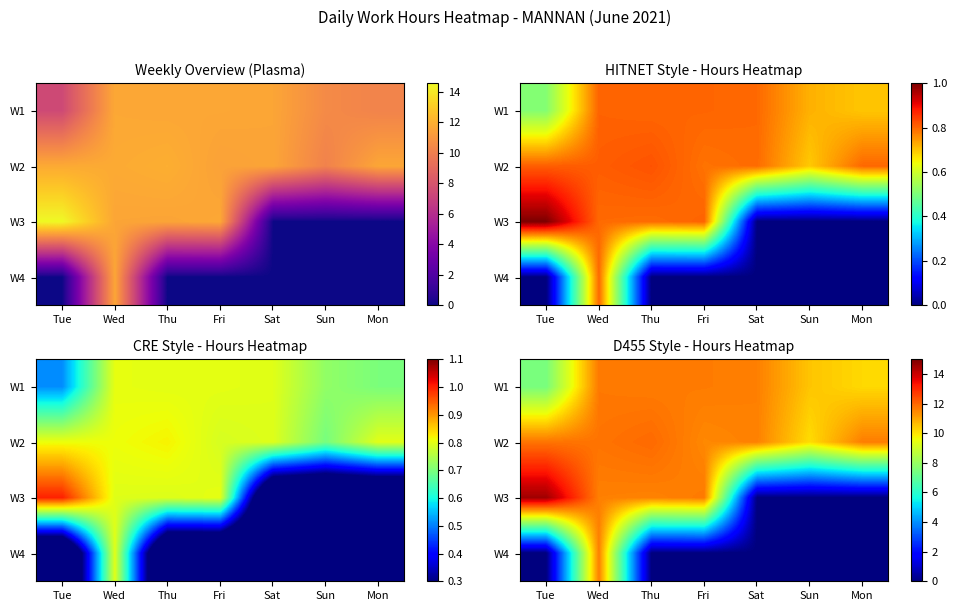

Which has a higher value, Wed or Thu?

Wed